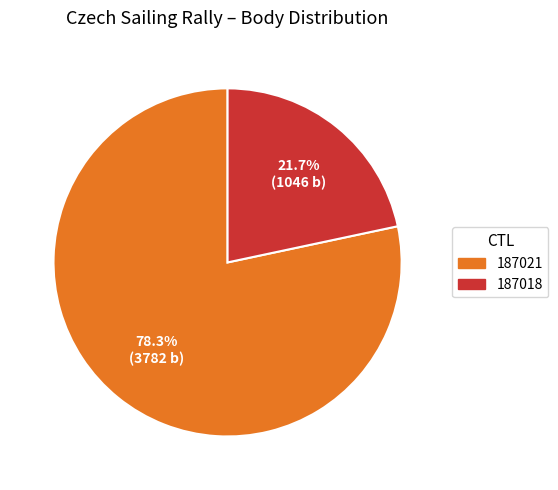

How much of the chart is everything except 187018?

78.3%